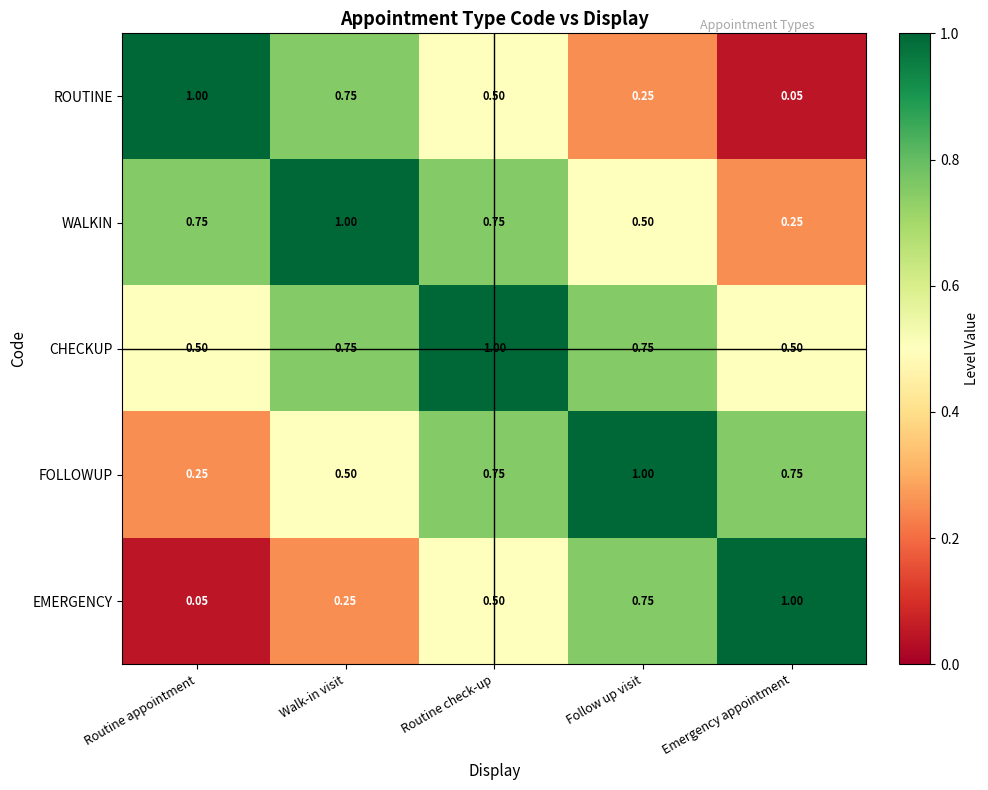

Rank the series at Emergency appointment from lowest to highest value.

ROUTINE, WALKIN, CHECKUP, FOLLOWUP, EMERGENCY